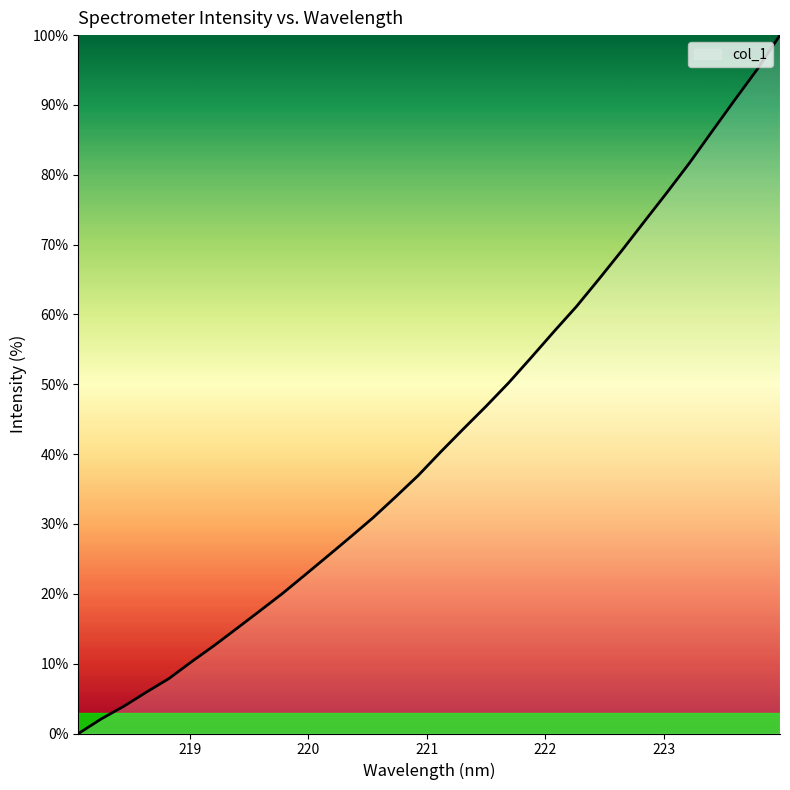

What is the difference between the maximum and minimum values?

100.0